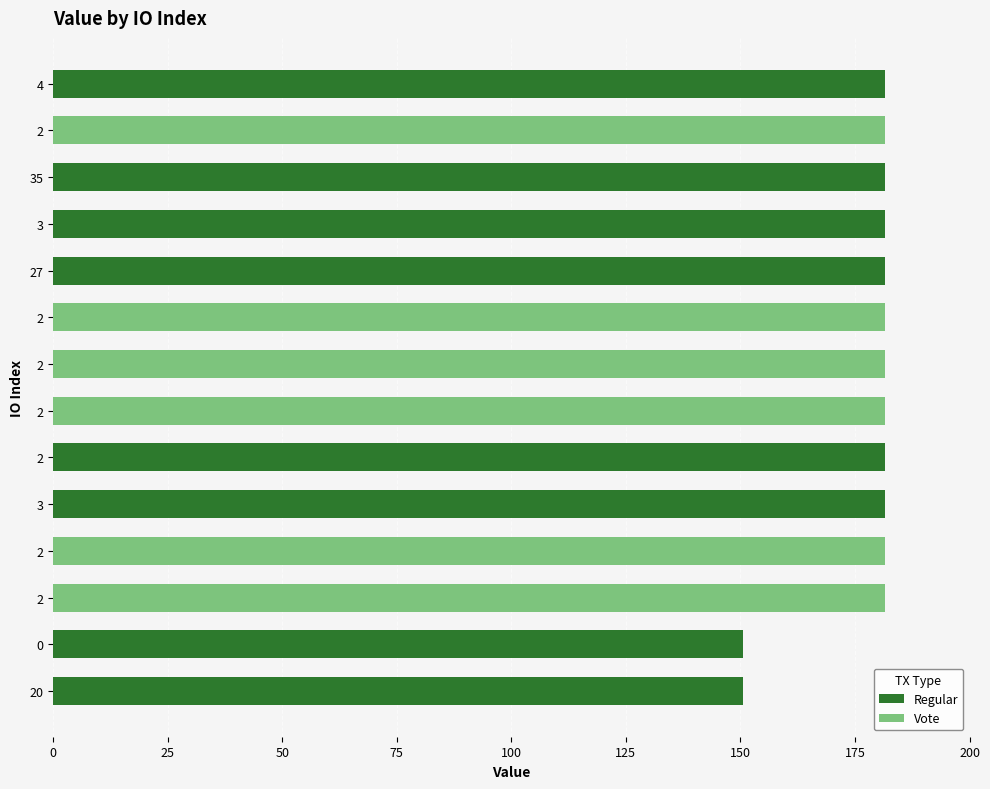

Reading right to left, extract all data points from this chart.

150.5	150.5	181.6	181.6	181.6	181.6	181.6	181.6	181.6	181.6	181.6	181.6	181.5	181.5